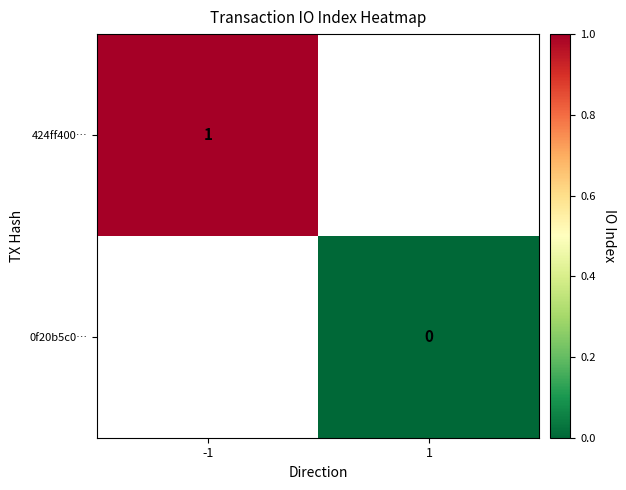

True or false: 424ff400… has a value of 1 at -1.

True